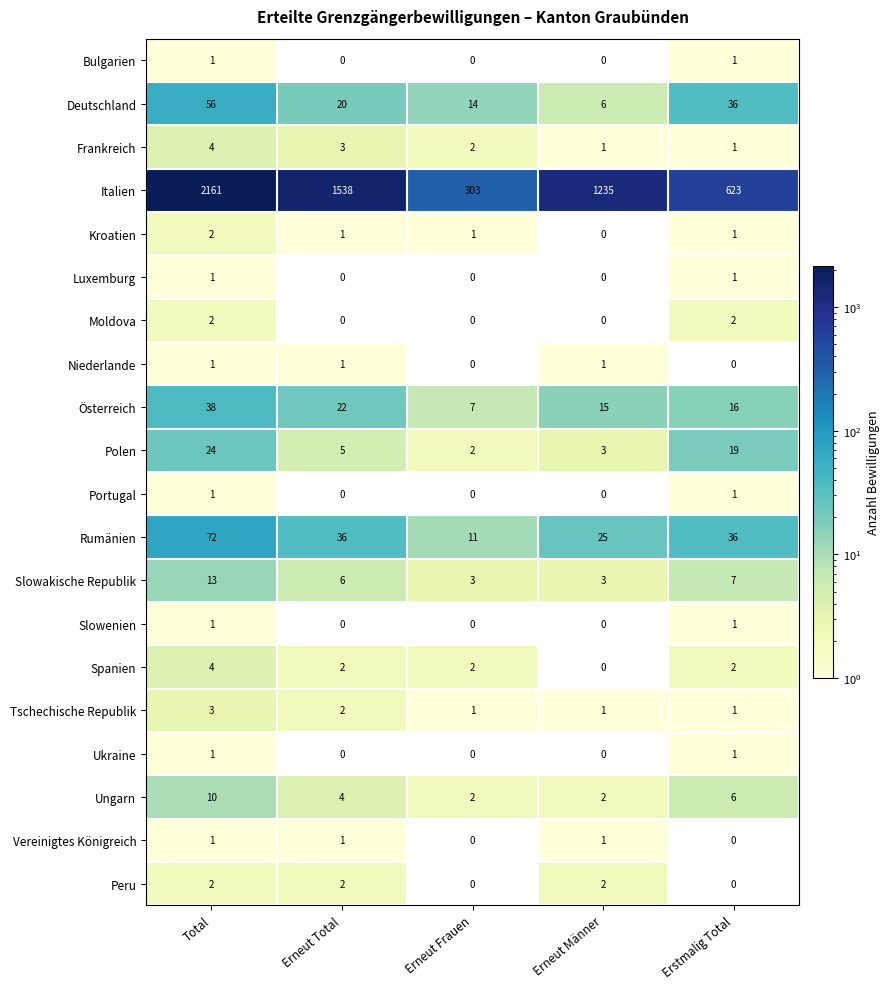

What is the sum of the Ungarn values at Erneut Total and Erneut Männer?

6